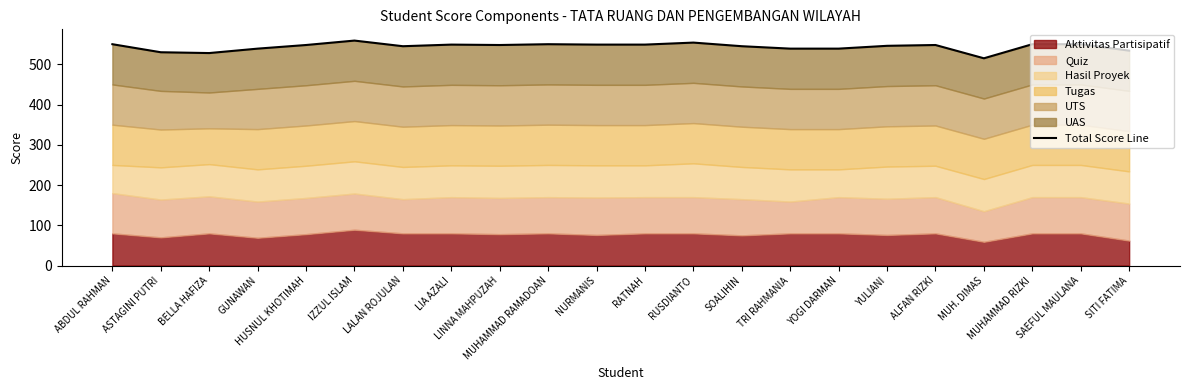

Rank the categories by value from highest to lowest.

IZZUL ISLAM, RUSDIANTO, ABDUL RAHMAN, MUHAMMAD RAMADOAN, MUHAMMAD RIZKI, SAEFUL MAULANA, LIA AZALI, NURMANIS, RATNAH, HUSNUL KHOTIMAH, LINNA MAHPUZAH, ALFAN RIZKI, YULIANI, LALAN ROJULAN, SOALIHIN, GUNAWAN, TRI RAHMANIA, YOGI DARMAN, SITI FATIMA, ASTAGINI PUTRI, BELLA HAFIZA, MUH. DIMAS